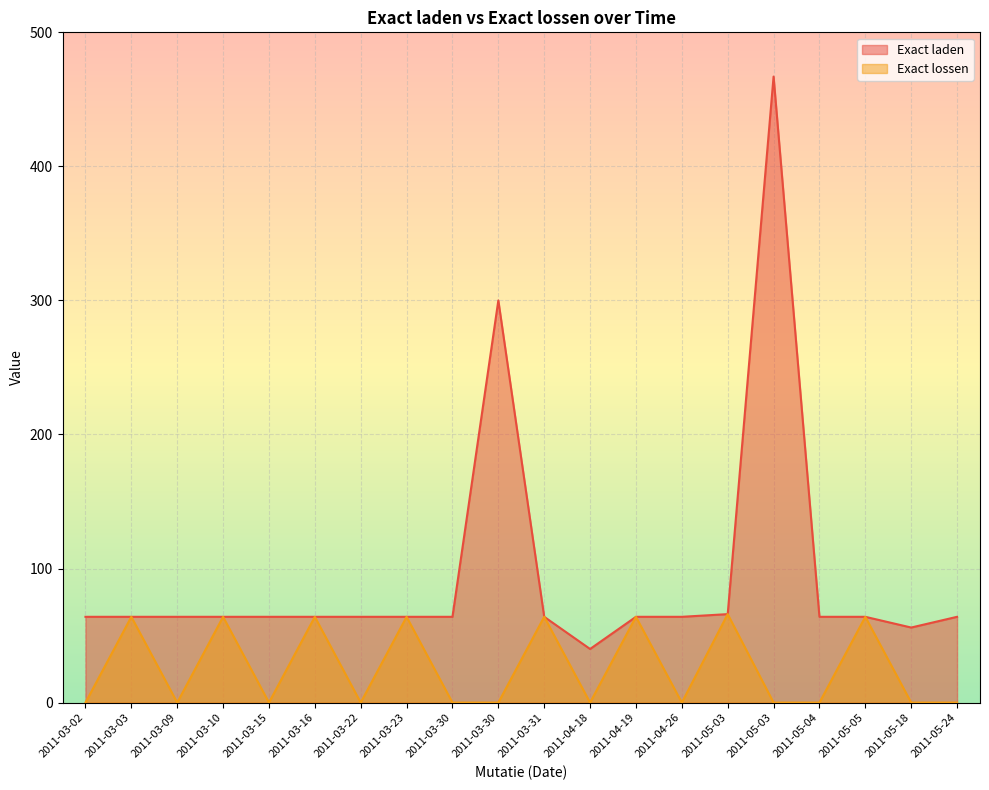

True or false: Exact laden has more than 1 points higher than both neighbors.

True